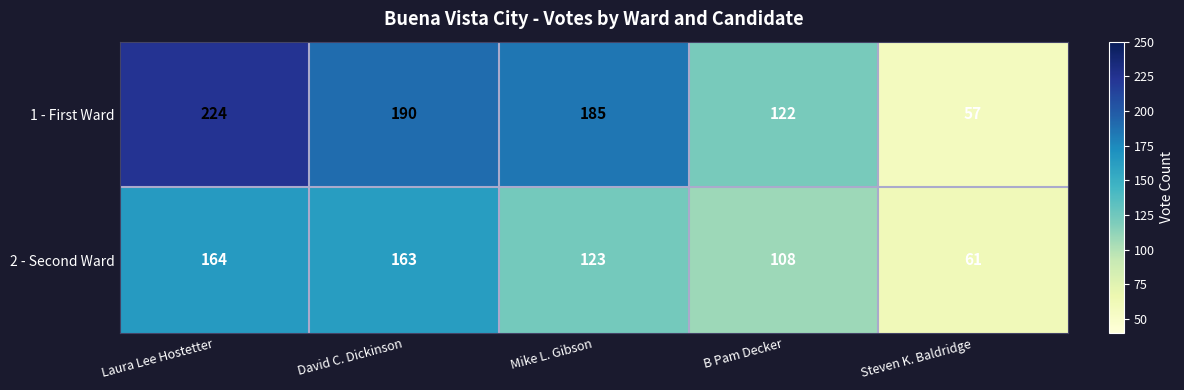

What is the difference between the second highest and minimum values in the 1 - First Ward series?

133